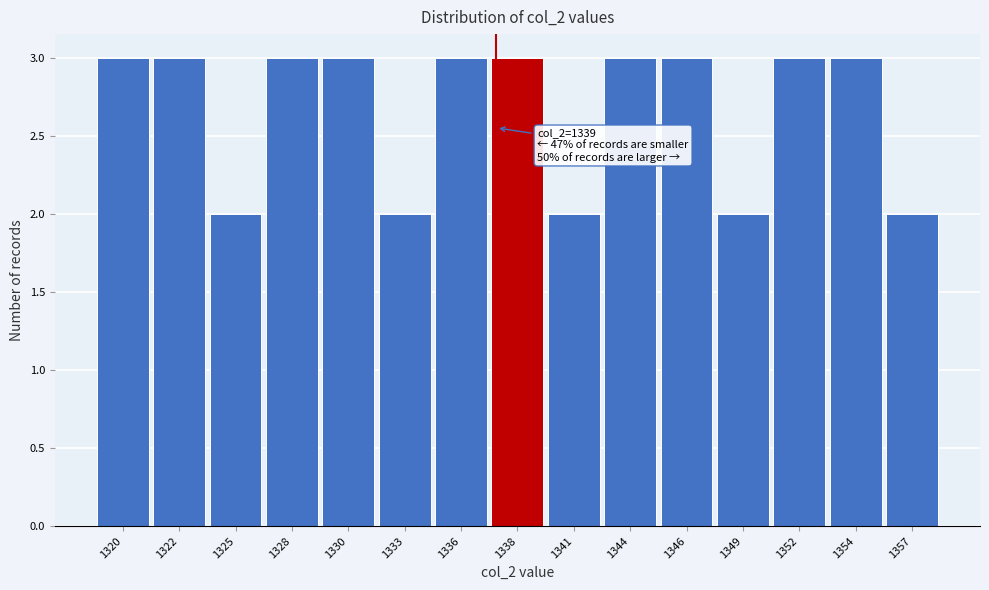

Reading left to right, list all the values displayed in this chart.

3	3	2	3	3	2	3	3	2	3	3	2	3	3	2